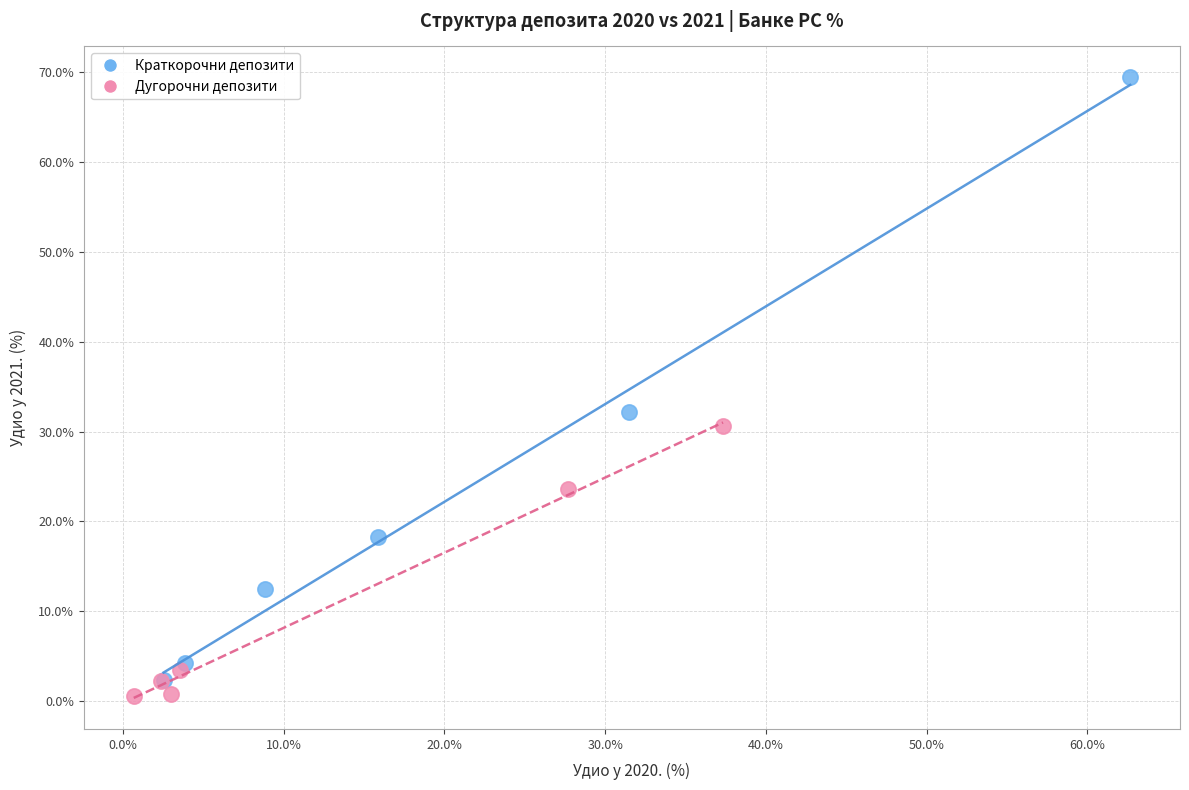

Which series contains the lowest Y value?

Дугорочни депозити